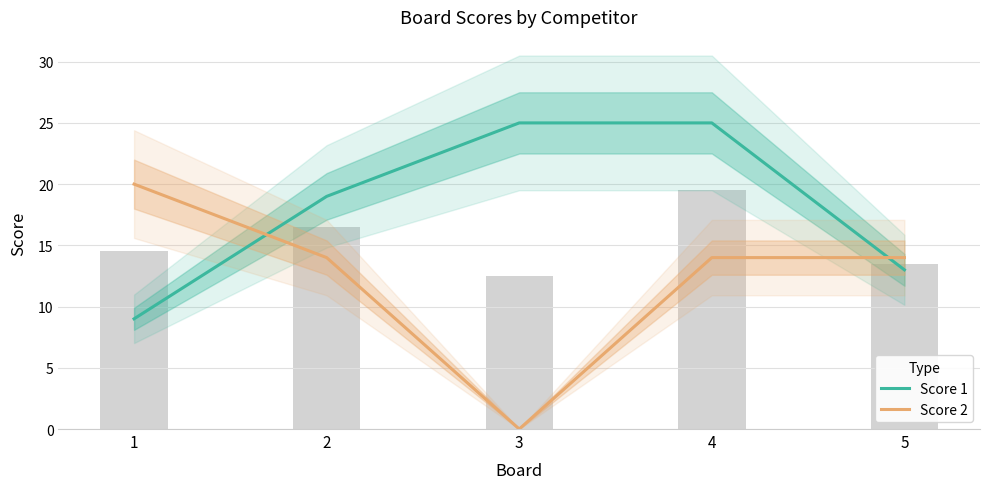

Where is Score 1 nearest to the value 17?

2